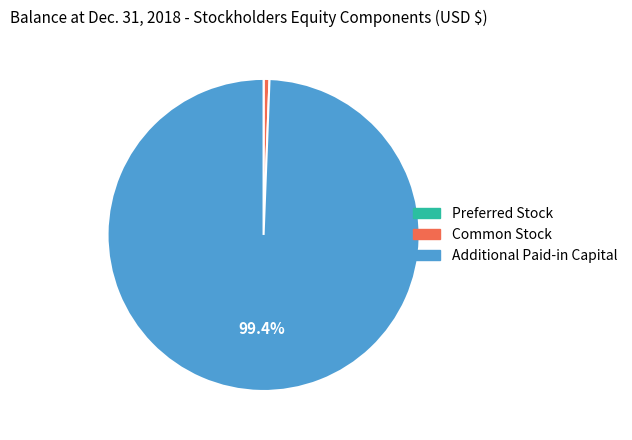

What is the largest slice in the pie chart?

Additional Paid-in Capital